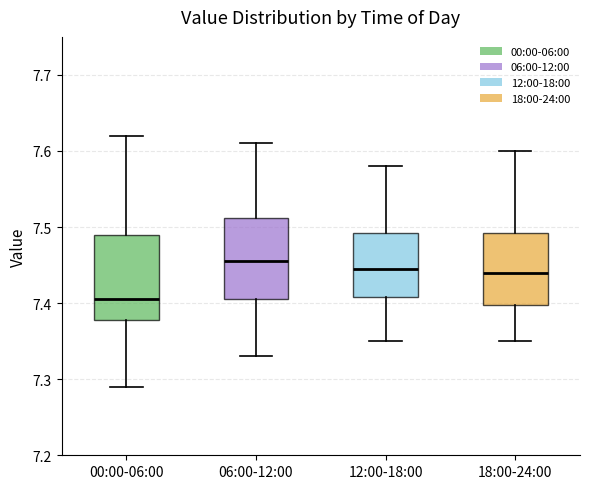

Reading left to right, transcribe this box plot: for each box, give where its median line is, the range the box spans, and where its two whiskers end, as read against the y-axis. The values are not printed on the chart, so give them approximately, as read against the axis.

00:00-06:00: median 7.41, box 7.38 to 7.49, whiskers 7.29 to 7.62
06:00-12:00: median 7.46, box 7.41 to 7.51, whiskers 7.33 to 7.61
12:00-18:00: median 7.45, box 7.41 to 7.49, whiskers 7.35 to 7.58
18:00-24:00: median 7.44, box 7.40 to 7.49, whiskers 7.35 to 7.60